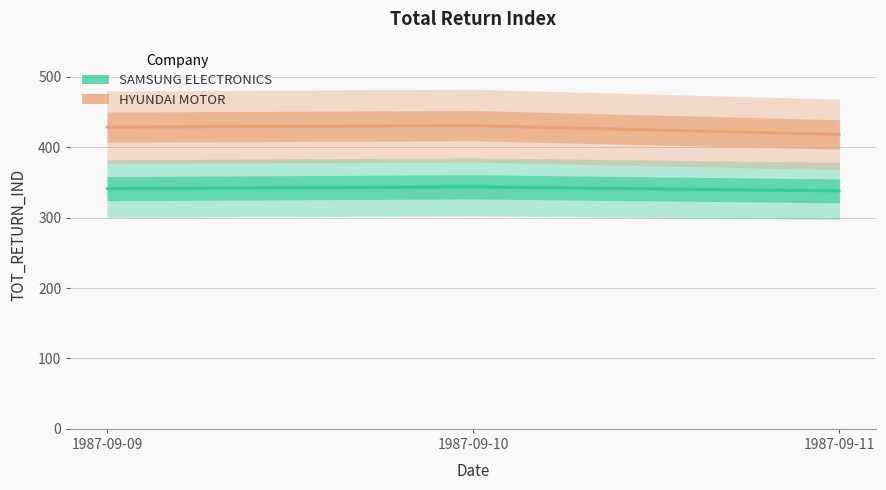

Is it true that SAMSUNG ELECTRONICS equals 498.9 at 1987-09-09?

False